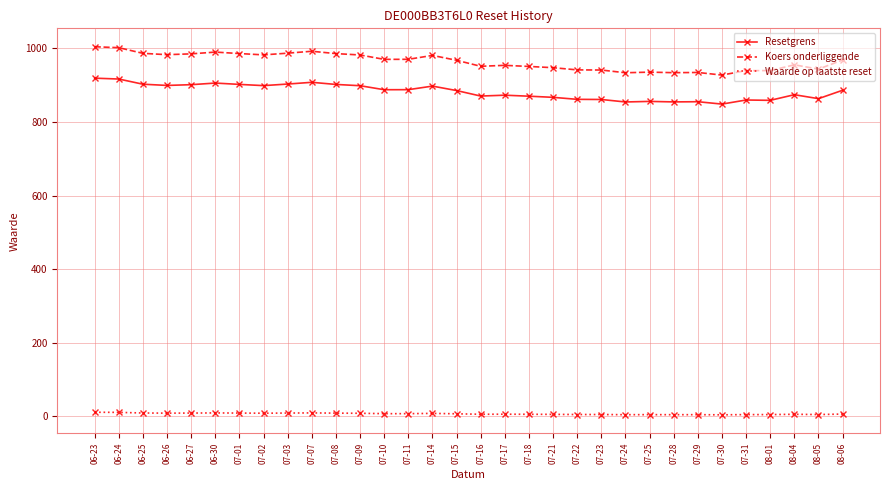

What is the label of the 32nd point from the right?

06-23